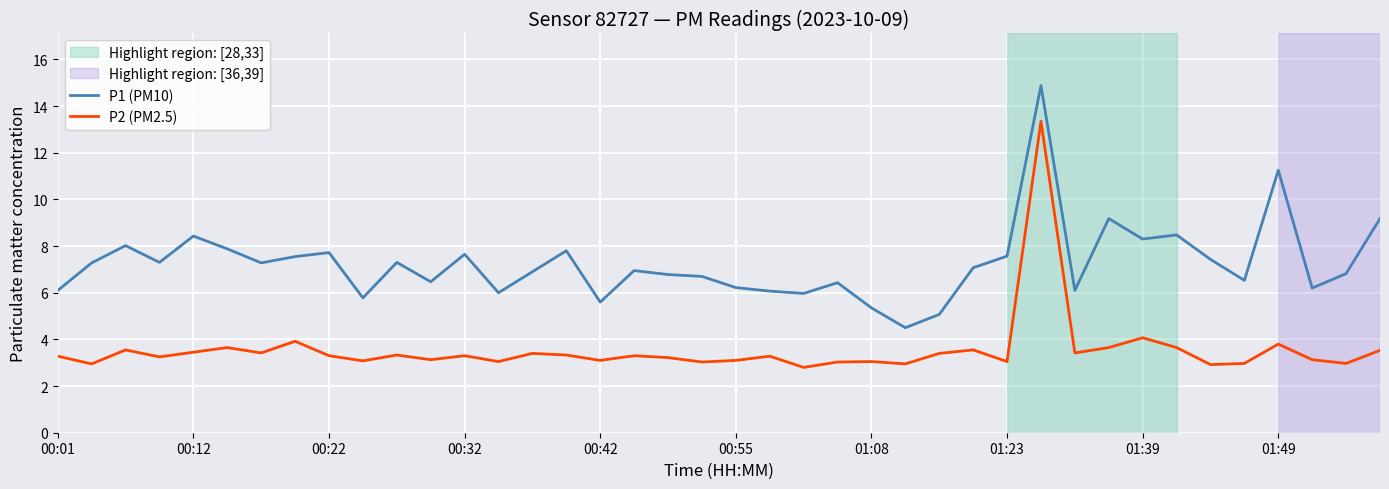

What is the minimum value shown in the chart?

2.8